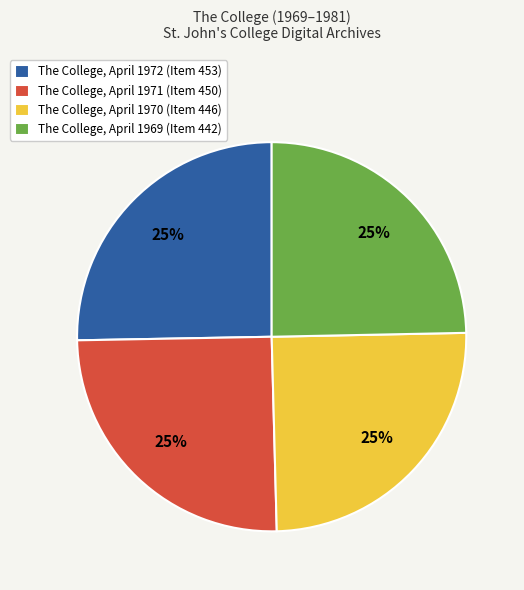

How many slices are in this pie chart?

4